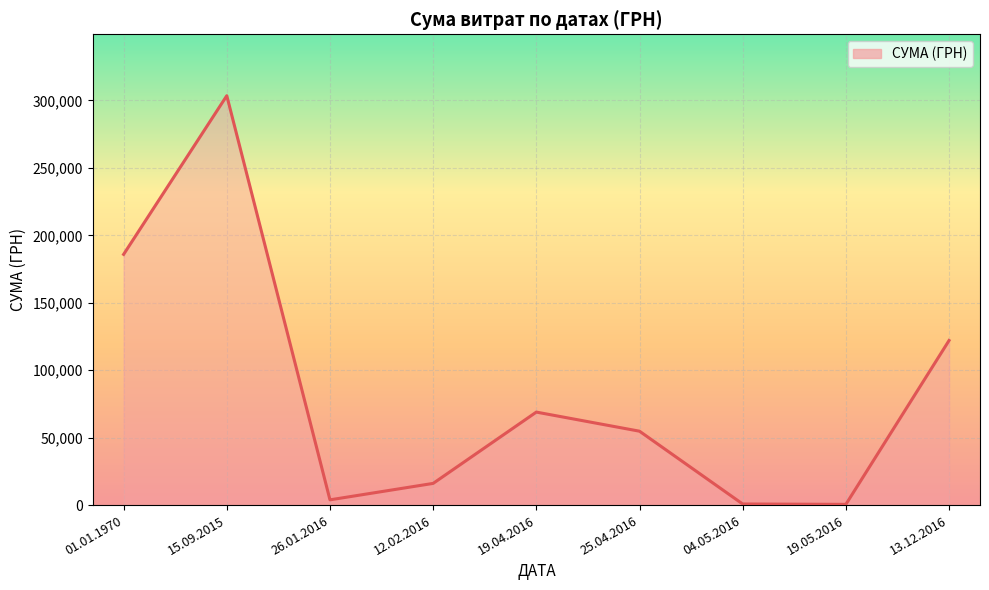

True or false: the data shows 810.0 at 04.05.2016.

True